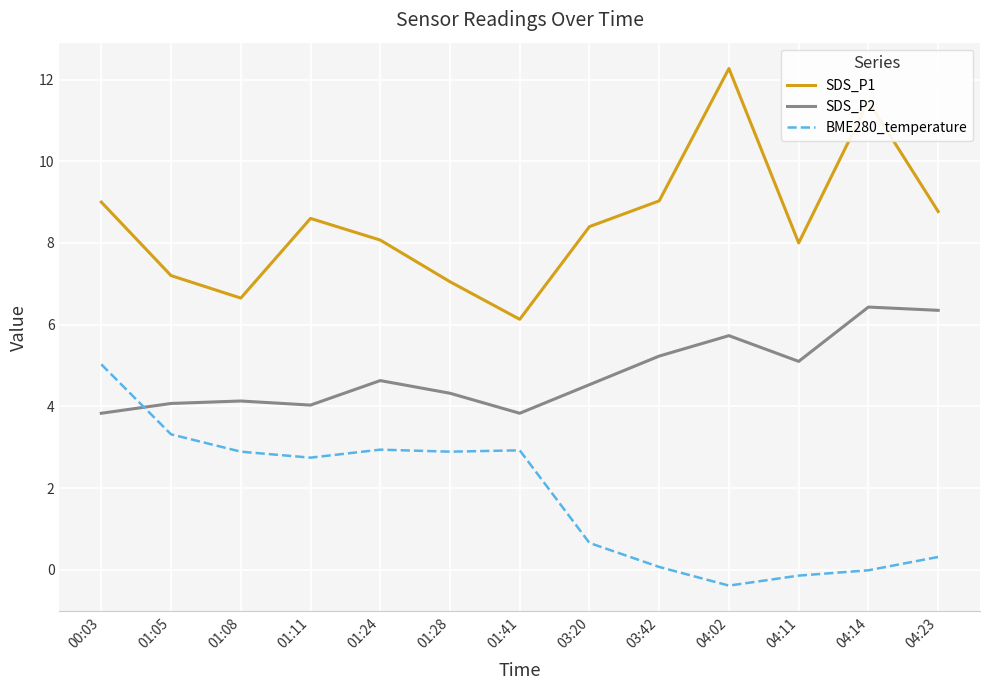

At which category does SDS_P1 reach its first local peak?

01:11